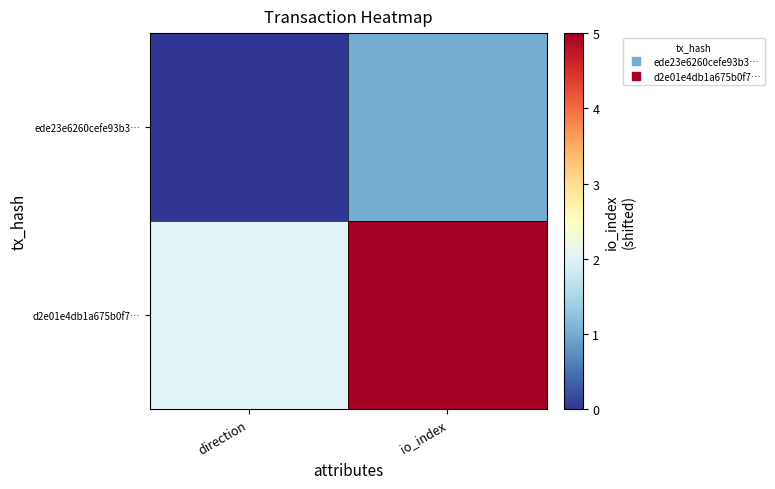

Reading right to left, transcribe all the data shown in this chart.

ede23e6260cefe93b3…: io_index=1	direction=0
d2e01e4db1a675b0f7…: io_index=5	direction=2